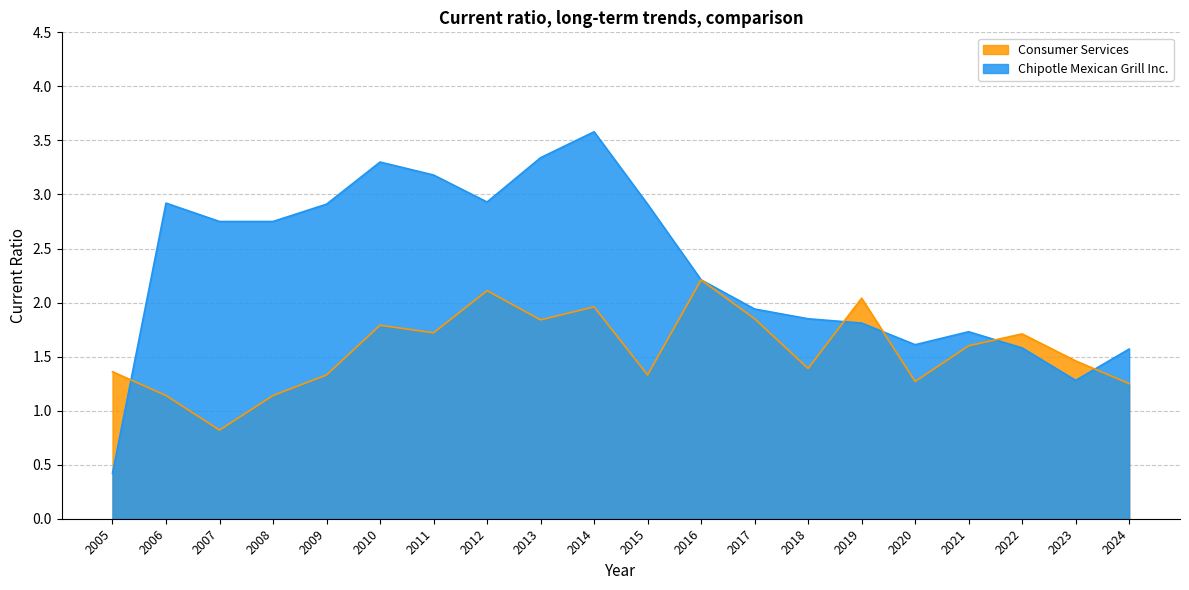

List the series in order of their peak value, highest first.

Chipotle Mexican Grill Inc., Consumer Services